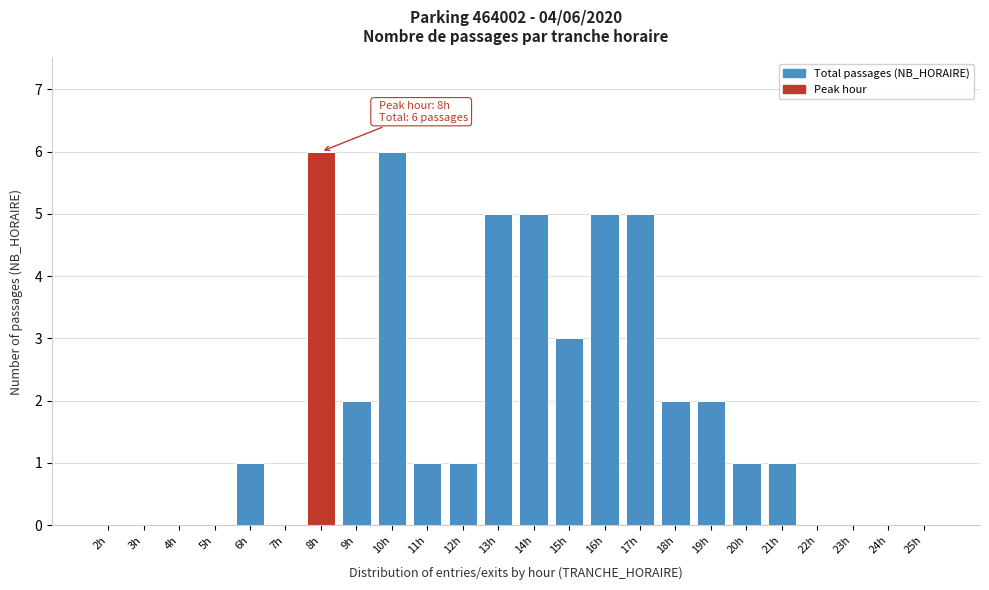

Reading left to right, list all the values displayed in this chart.

2h=0	3h=0	4h=0	5h=0	6h=1	7h=0	8h=6	9h=2	10h=6	11h=1	12h=1	13h=5	14h=5	15h=3	16h=5	17h=5	18h=2	19h=2	20h=1	21h=1	22h=0	23h=0	24h=0	25h=0